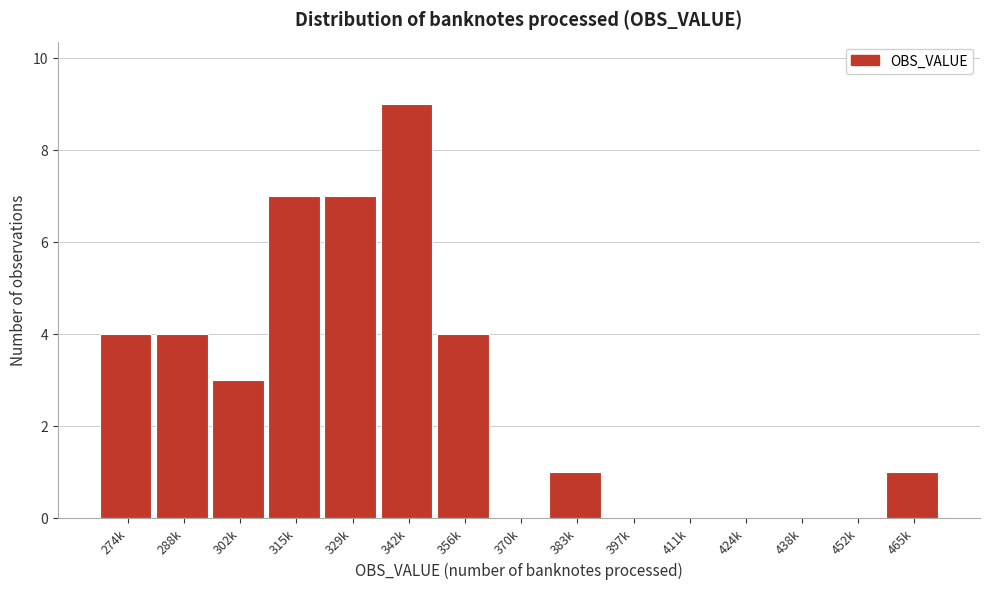

Reading left to right, transcribe all the data shown in this chart.

274k=4	288k=4	302k=3	315k=7	329k=7	342k=9	356k=4	370k=0	383k=1	397k=0	411k=0	424k=0	438k=0	452k=0	465k=1